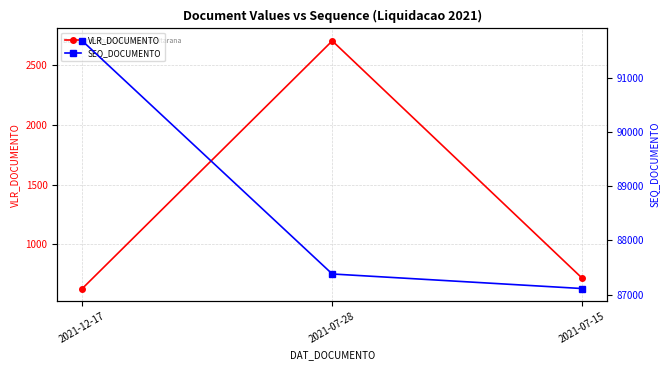

Between 2021-12-17 and 2021-07-28, which is larger?

2021-07-28